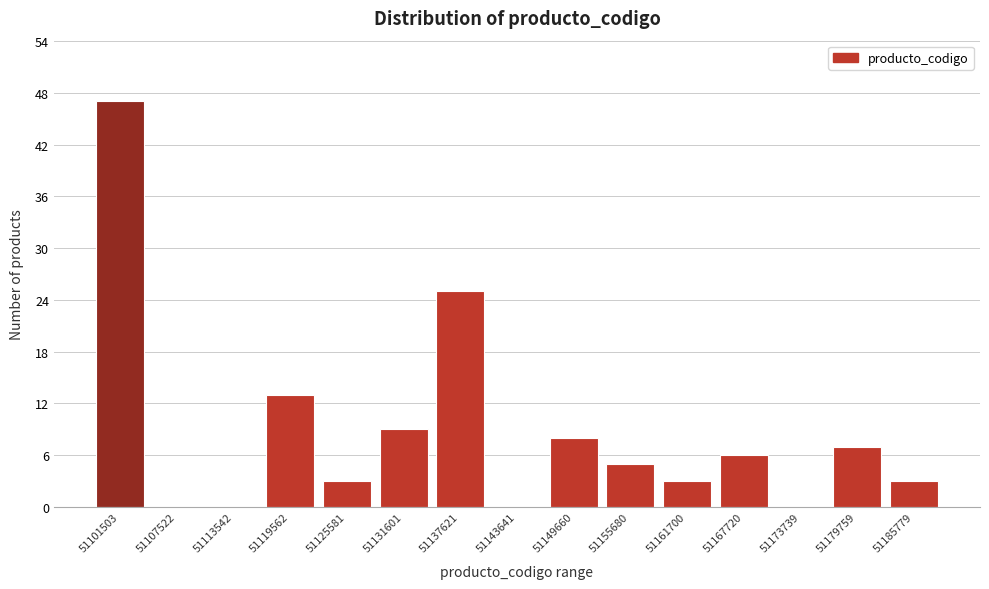

Reading right to left, list all the values displayed in this chart.

51185779=3	51179759=7	51173739=0	51167720=6	51161700=3	51155680=5	51149660=8	51143641=0	51137621=25	51131601=9	51125581=3	51119562=13	51113542=0	51107522=0	51101503=47